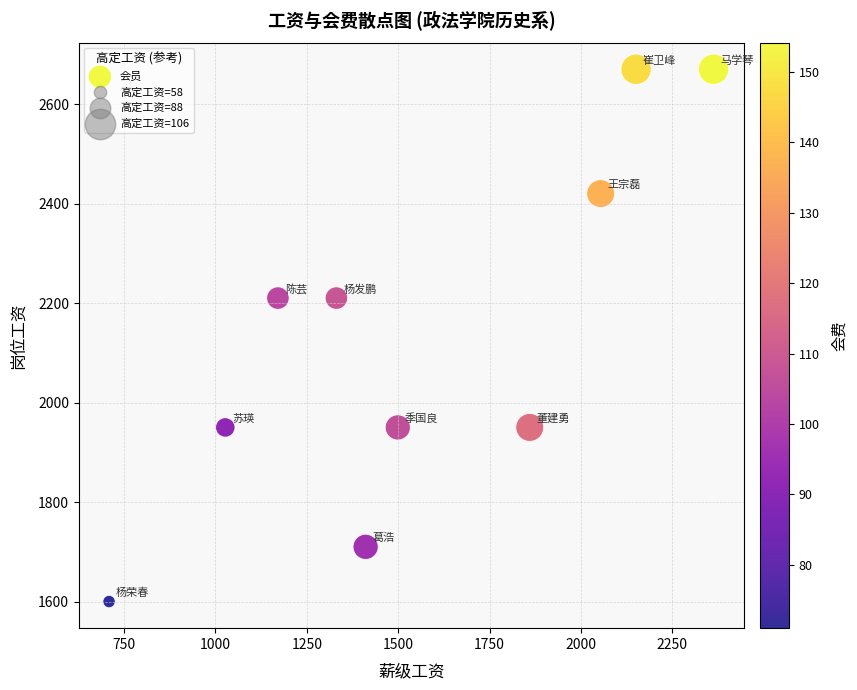

What is the range of X values (max minus min)?

1654